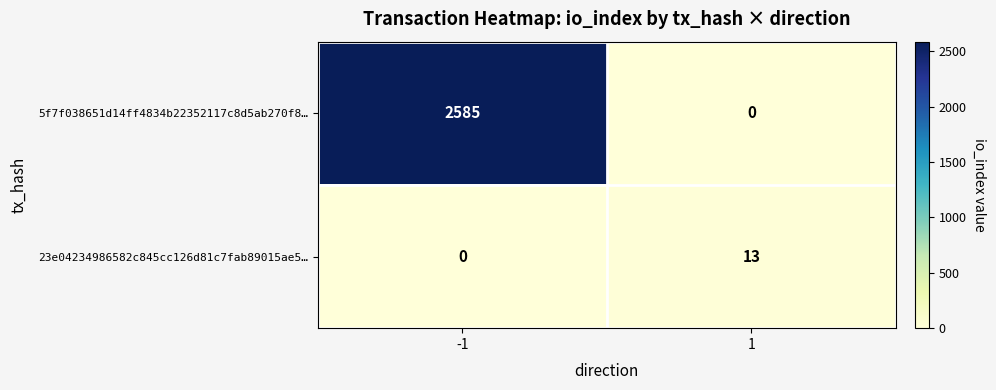

How many distinct data groups are displayed?

2